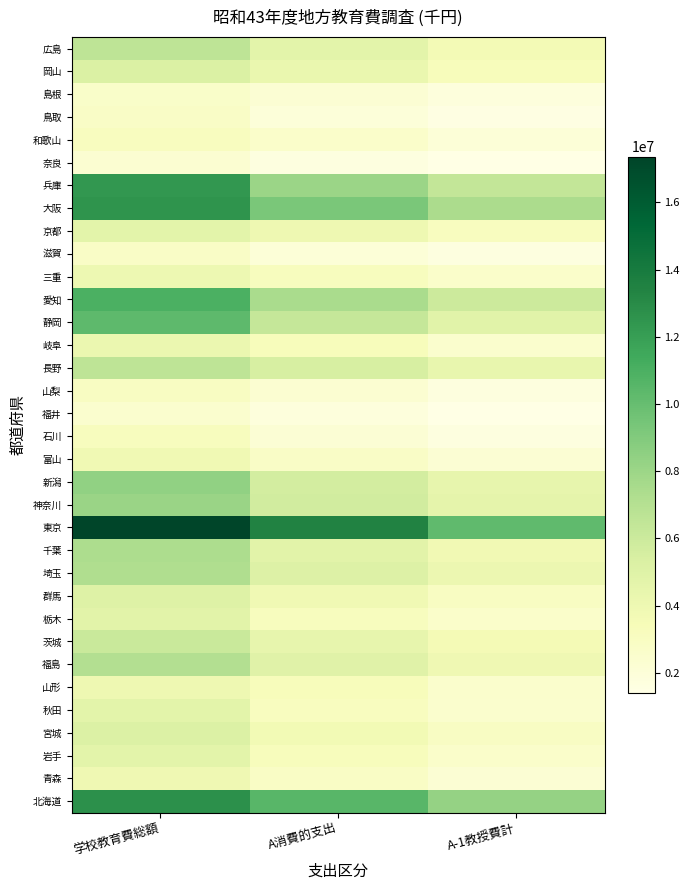

Which label corresponds to the largest value in the chart?

学校教育費総額